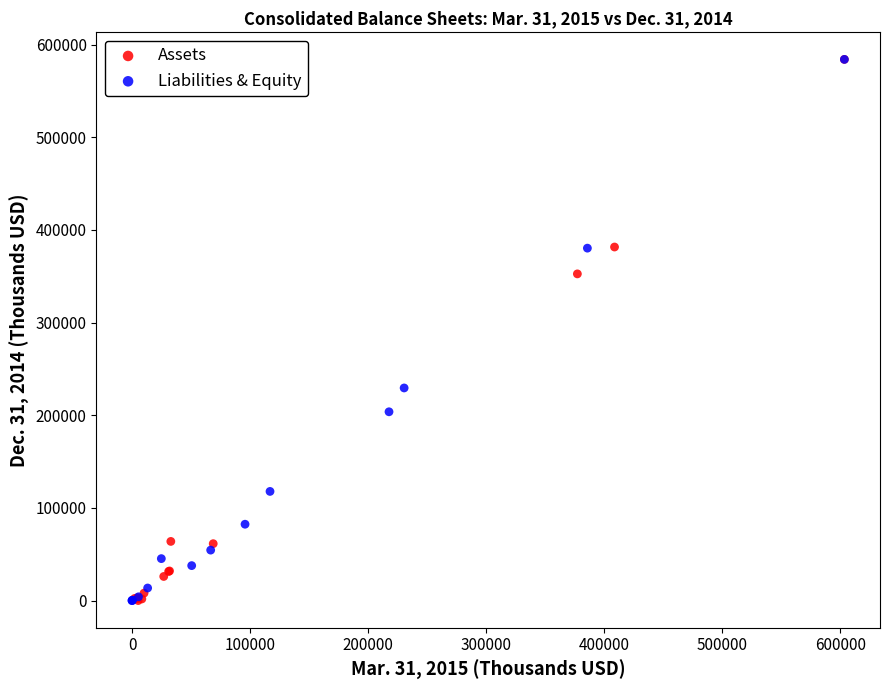

What are all the series names shown in the legend?

Assets, Liabilities & Equity